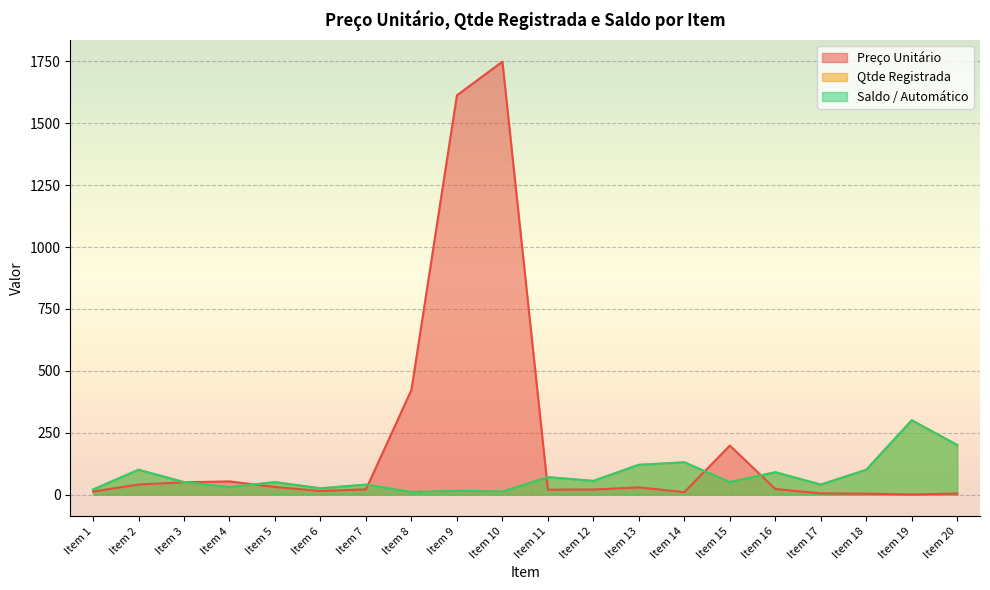

At which category does the chart reach its peak across all series?

Item 10